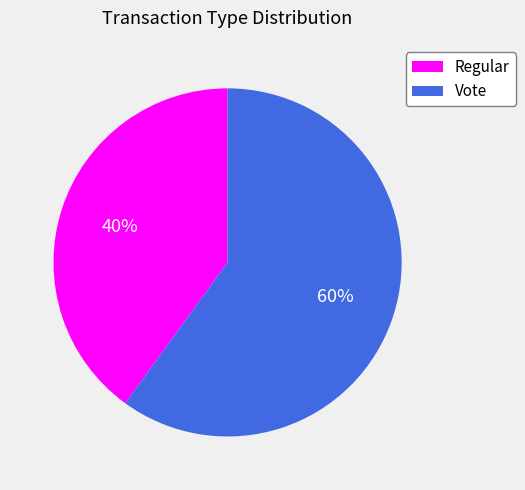

To the nearest percent, what is the difference between the Regular and Vote slice percentages?

20%